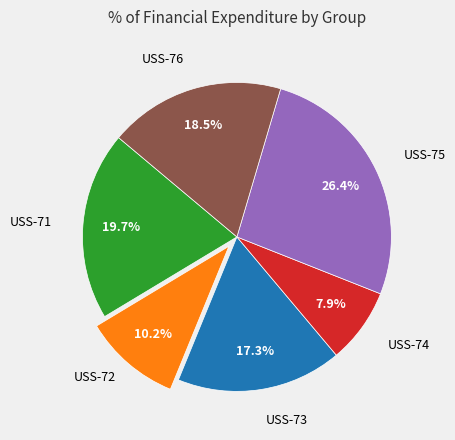

Is there a majority slice in this chart?

No